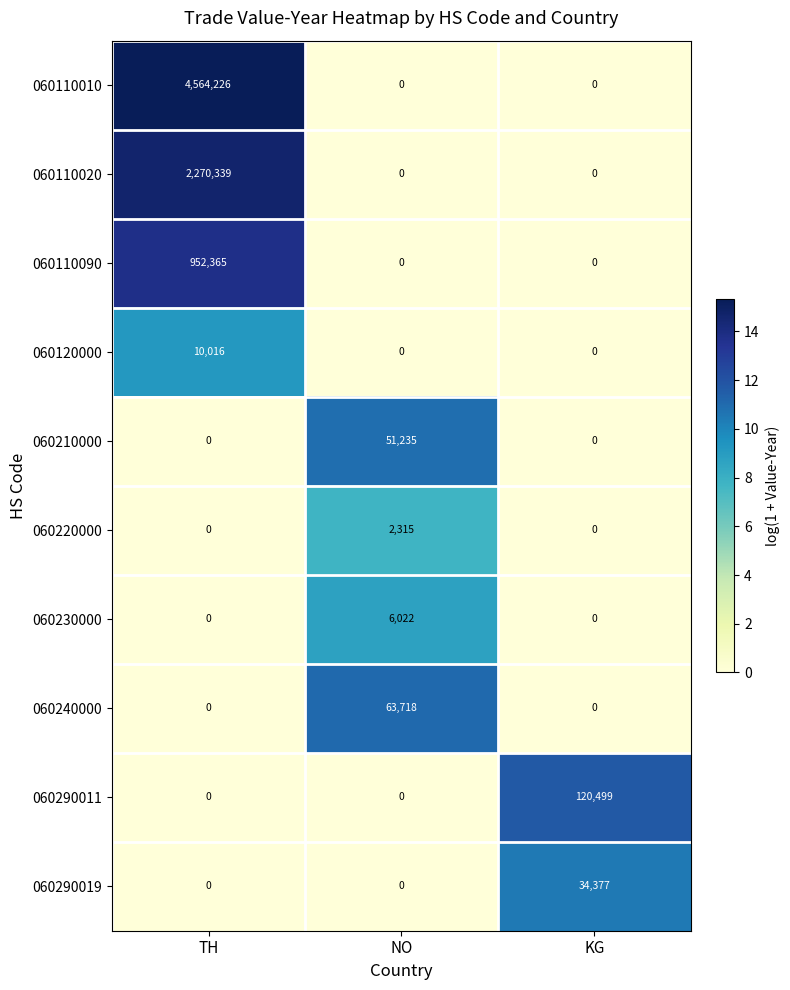

Which series changed the most between TH and KG?

060110010